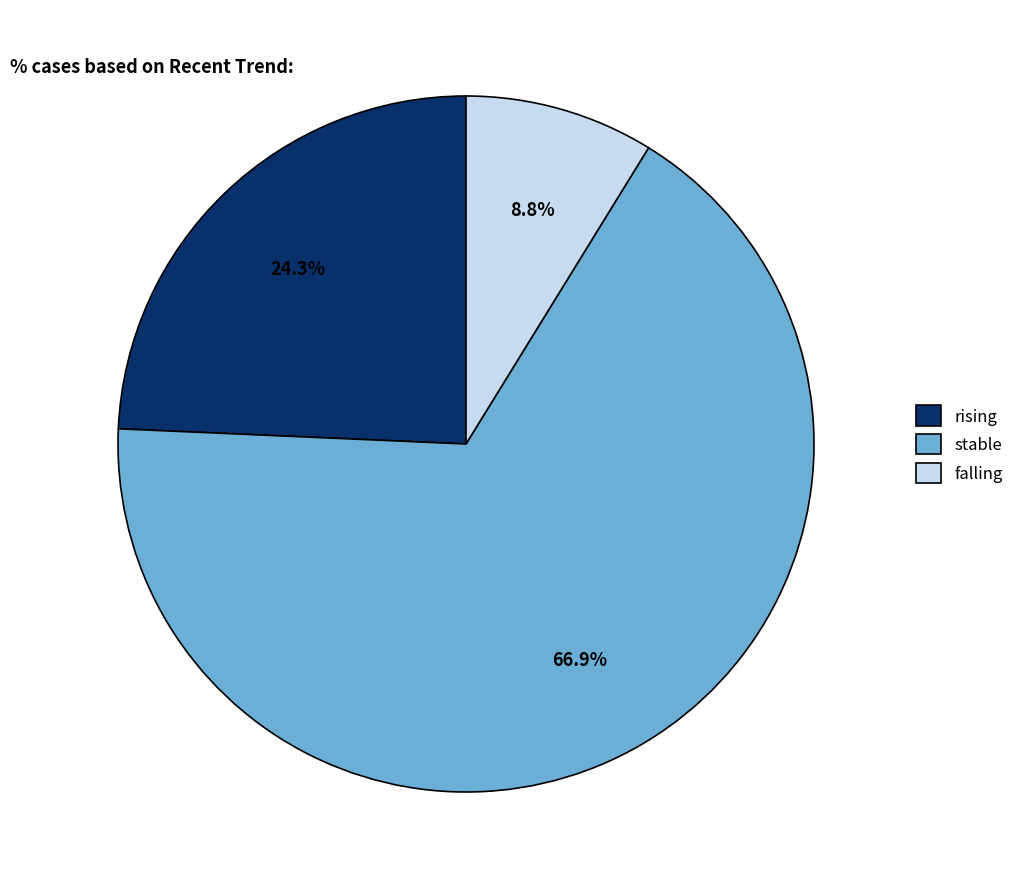

Which slice is the smallest?

falling